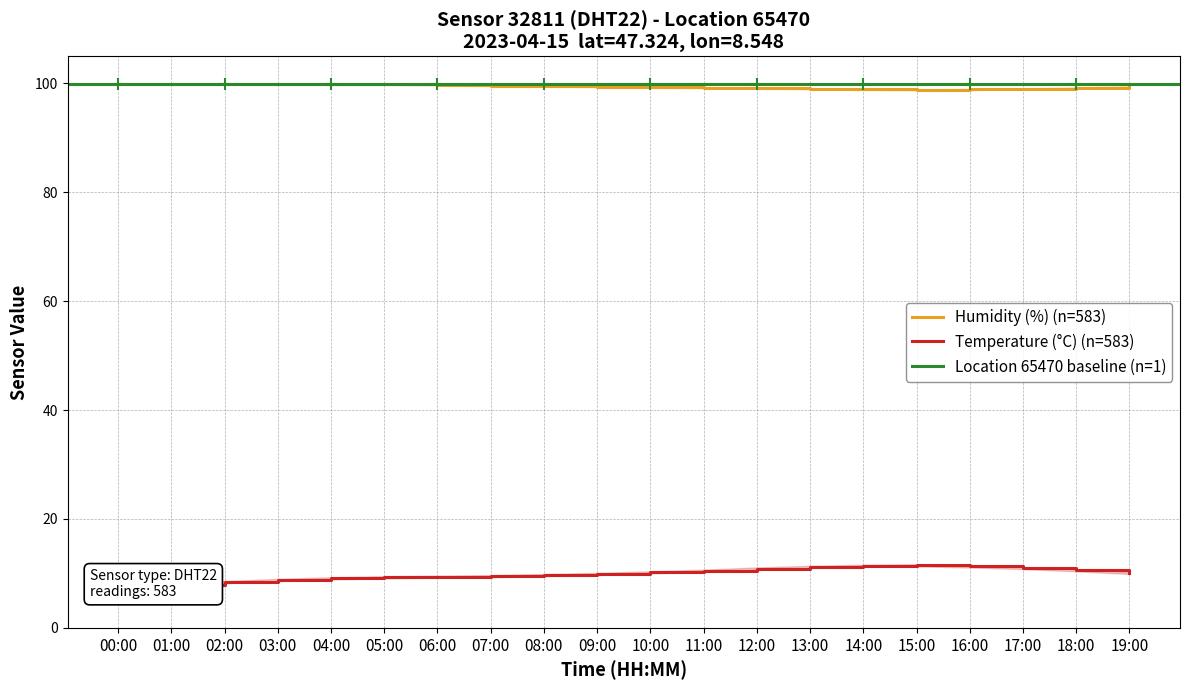

Which series has the largest range (max minus min)?

temperature